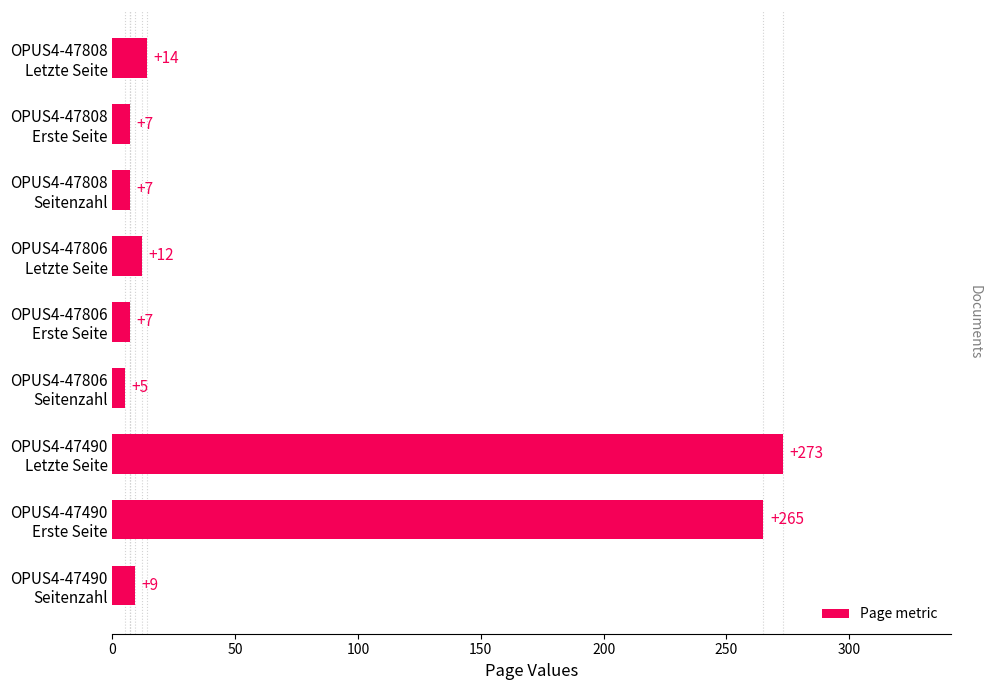

Which category has the highest value across all series?

OPUS4-47490
Letzte Seite